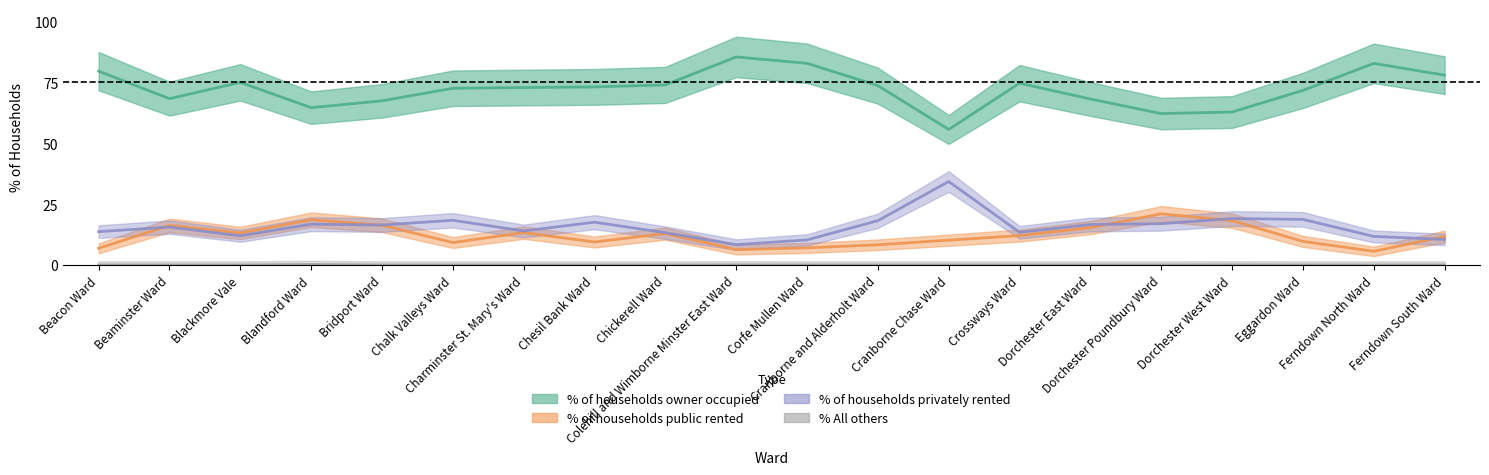

Is the value of % All others at Charminster St. Mary's Ward greater than the value of % of households public rented at Chalk Valleys Ward?

No